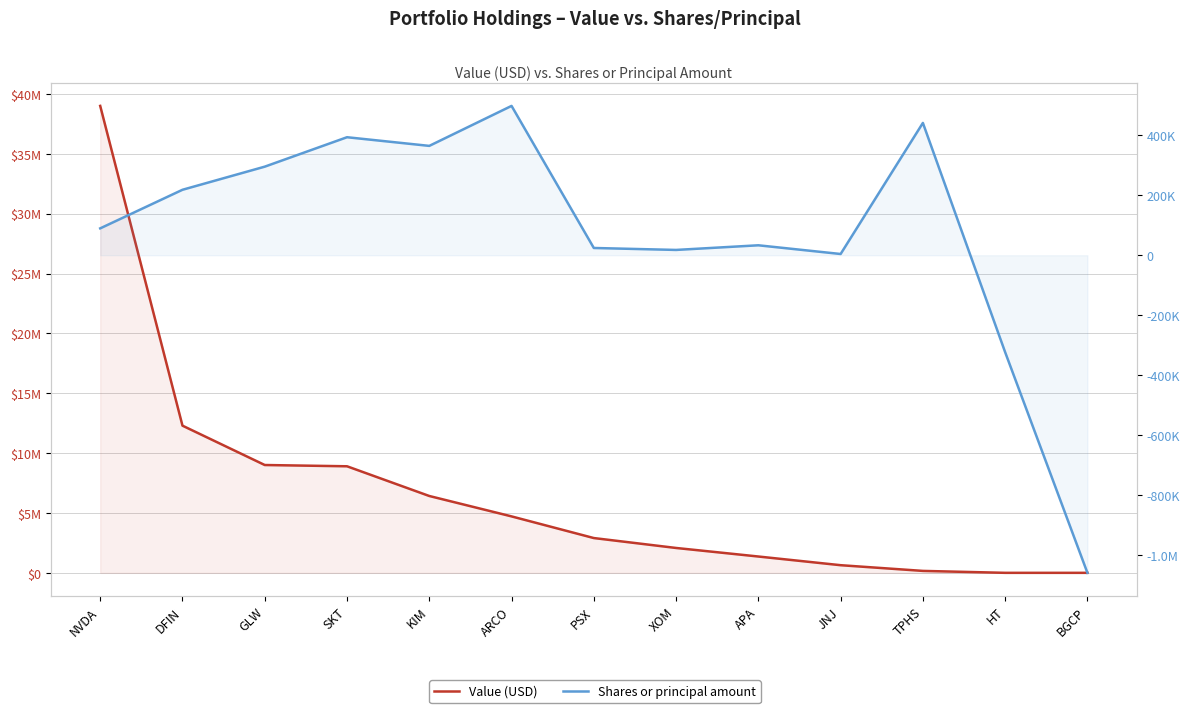

Between which two adjacent categories do Value (USD) and Shares or principal amount first intersect?

JNJ and TPHS